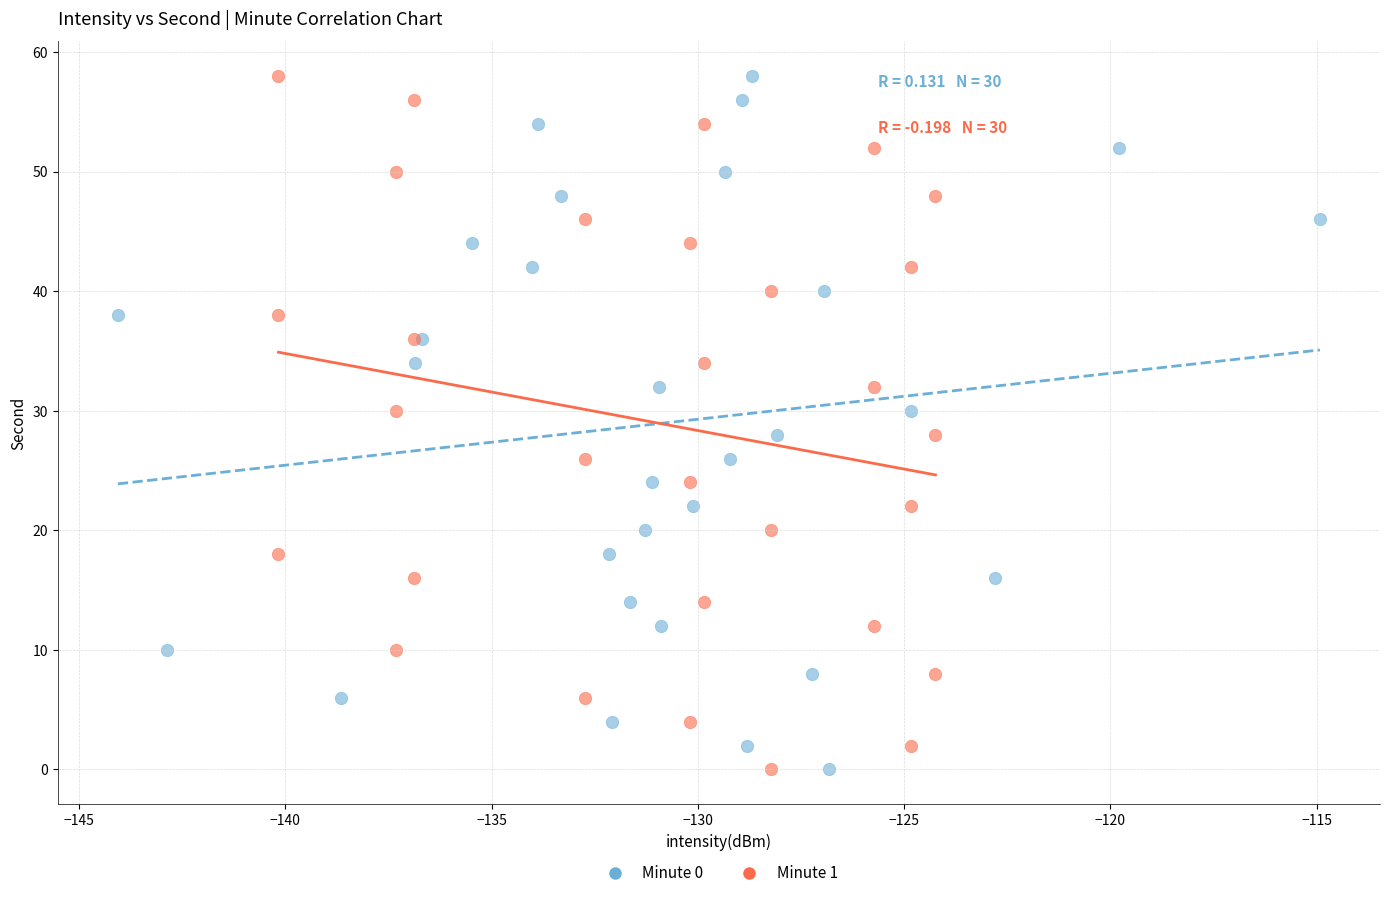

What are all the series names shown in the legend?

Minute 0, Minute 1